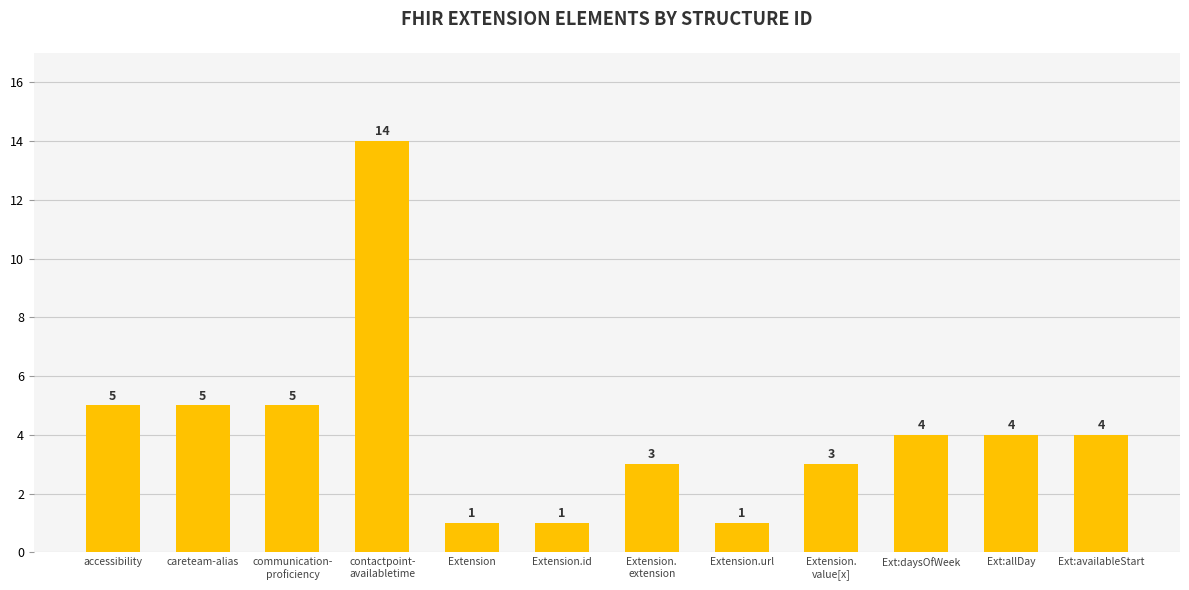

What is the value of the 6th bar from the left?

1